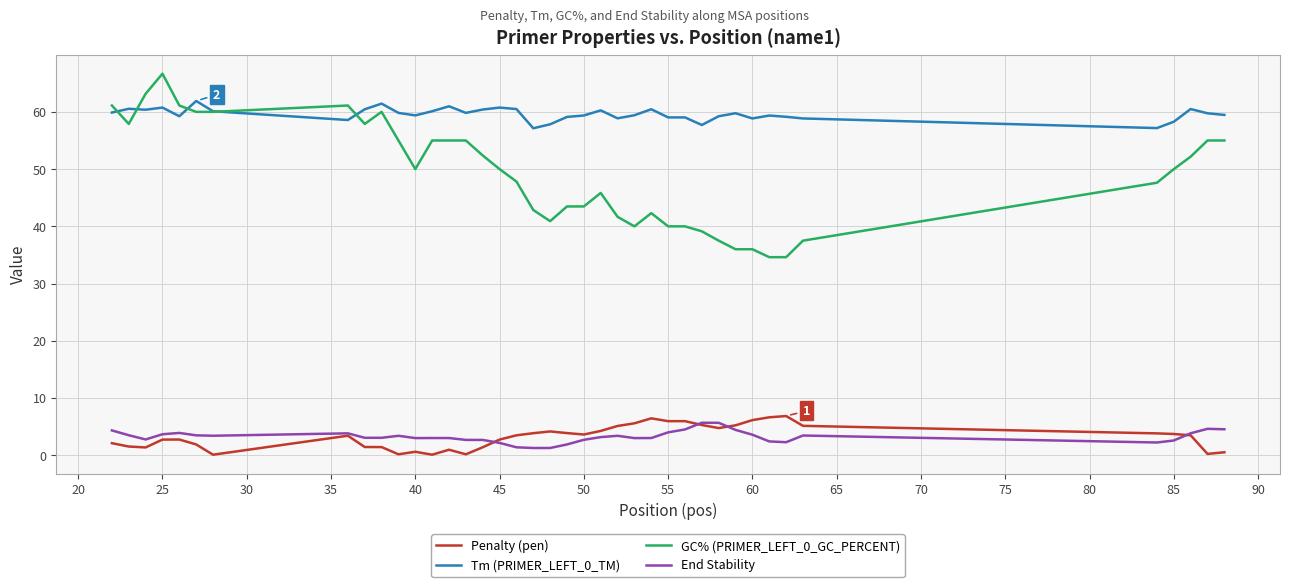

Which series has the widest spread of values?

GC% (PRIMER_LEFT_0_GC_PERCENT)